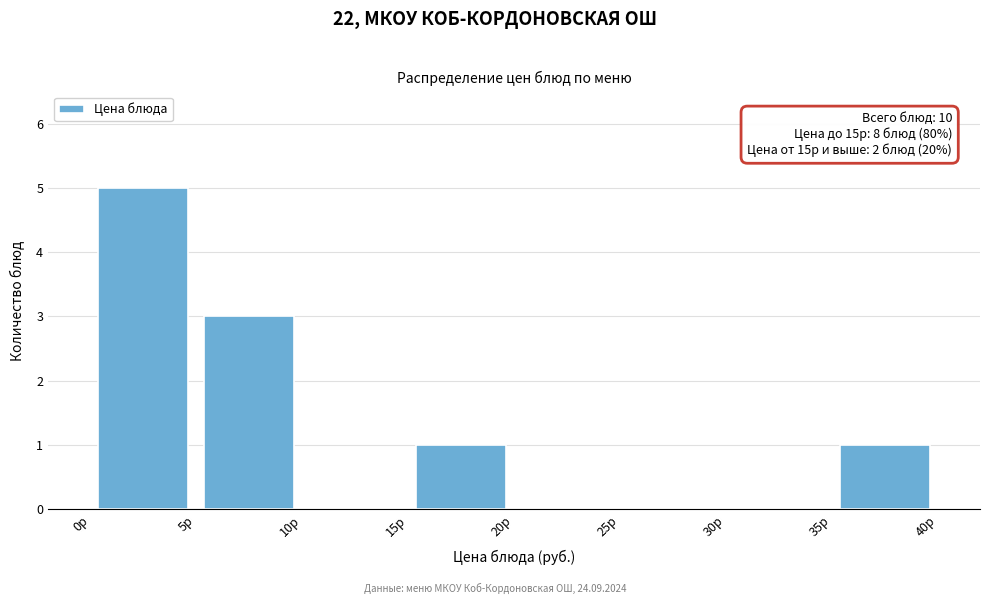

Over which range of the x-axis is the bar tallest?

0 to 5